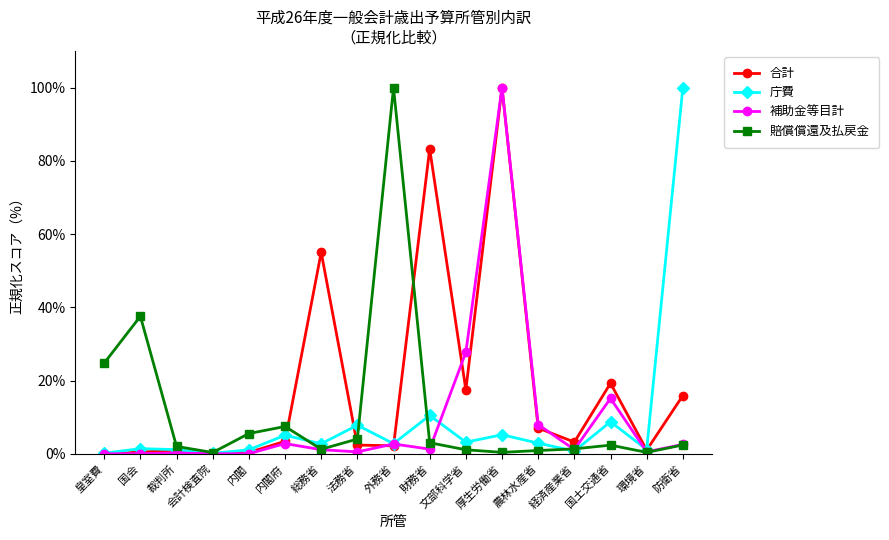

Between 国会 and 裁判所, which series saw the biggest shift?

賠償償還及払戻金